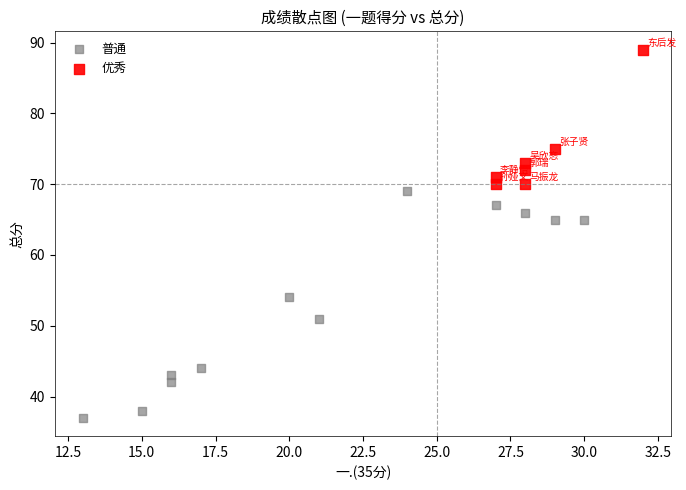

Which series contains the lowest Y value?

普通